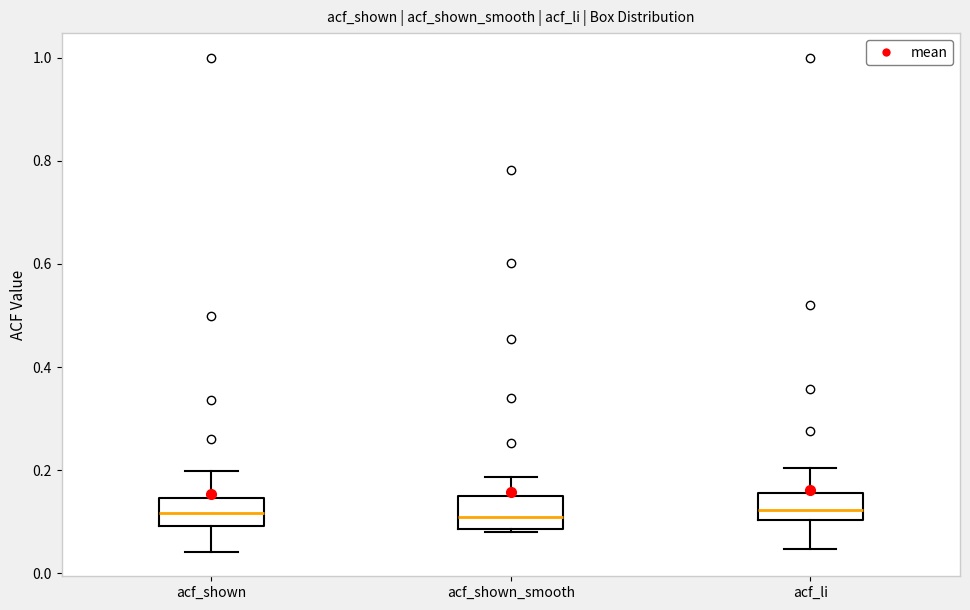

Where is the upper edge of the box for acf_li on the y-axis? The values are not printed on the chart, so give them approximately, as read against the axis.

0.16